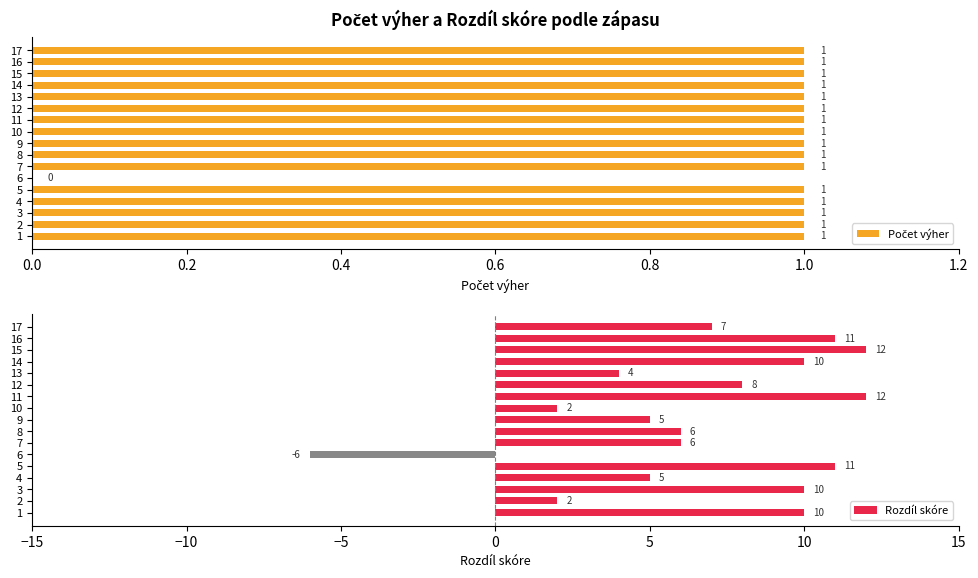

What is the minimum value for Rozdíl skóre?

-6